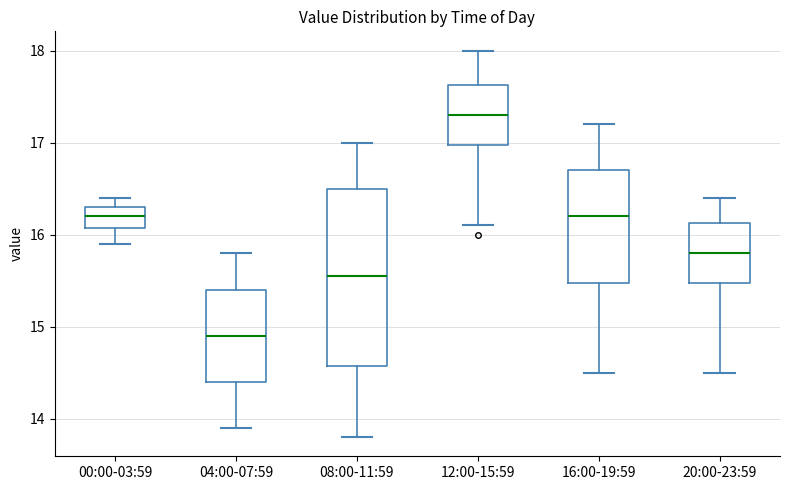

Which box is the tallest, from its lower edge to its upper edge?

08:00-11:59